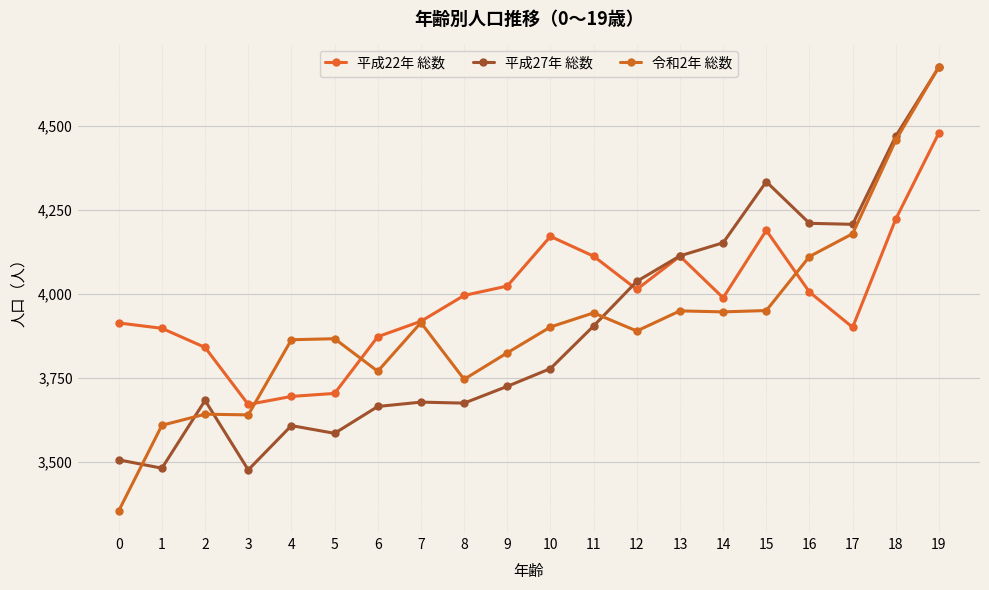

How many lines are shown in the chart?

3